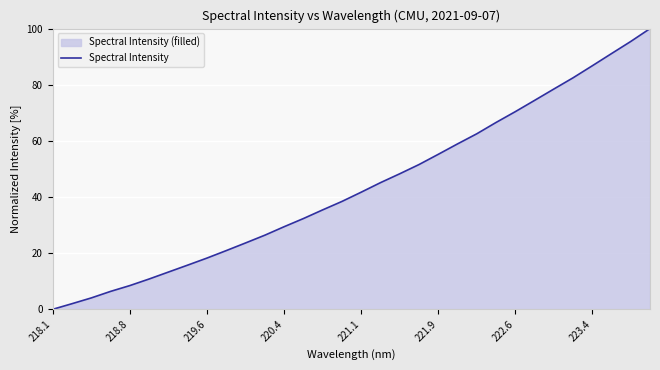

What is the difference between the maximum and minimum values?

100.0